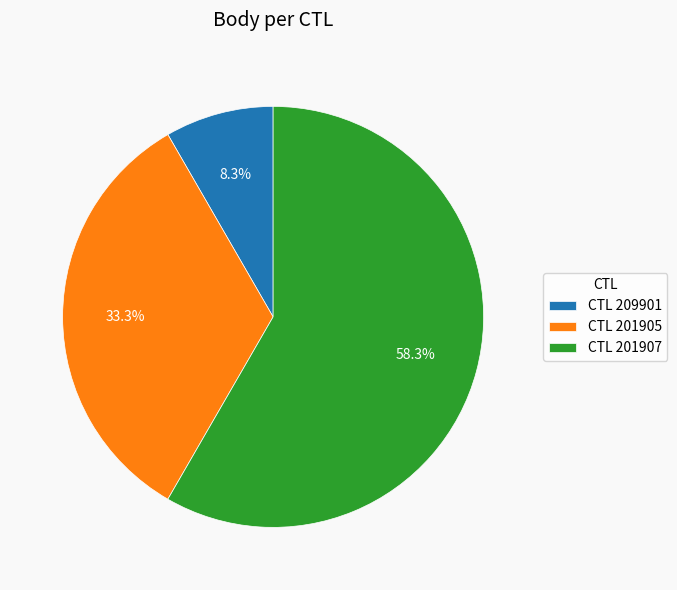

How much of the chart is everything except CTL 209901?

91.7%